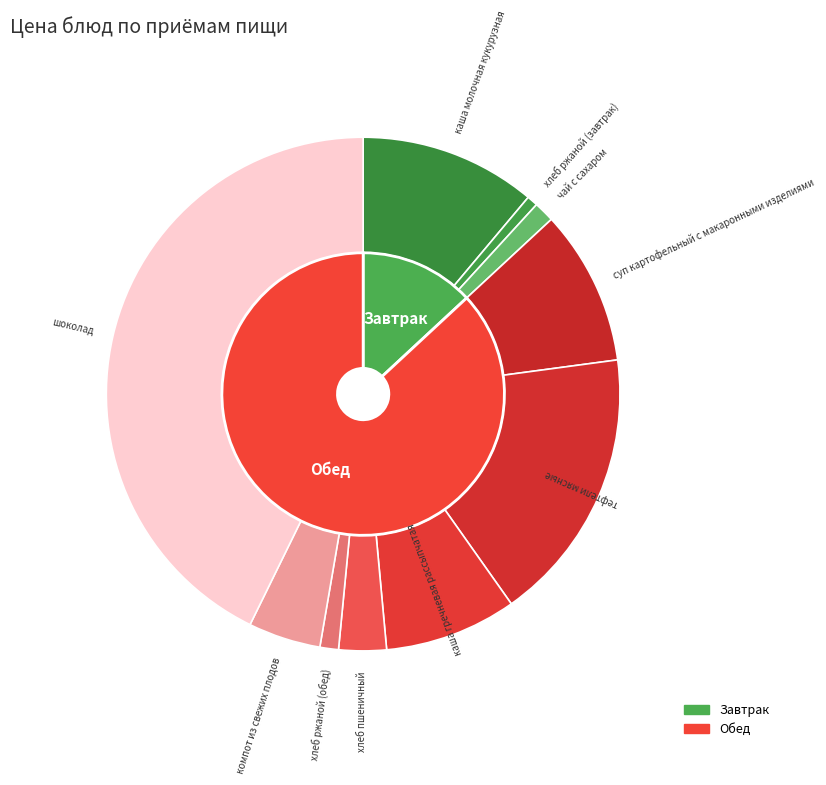

To the nearest percent, what portion does чай с сахаром represent?

1%